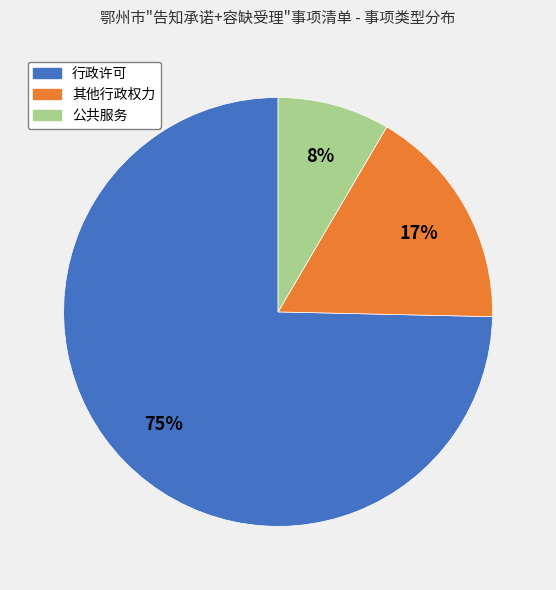

Rank the categories by value from highest to lowest.

行政许可, 其他行政权力, 公共服务